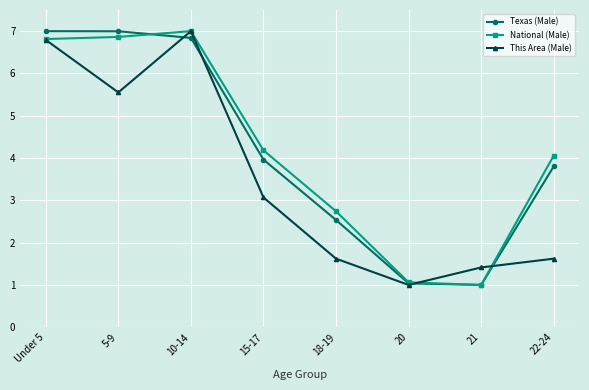

Reading right to left, transcribe all the data shown in this chart.

Texas (Male): 3.8	1.0	1.0	2.5	4.0	6.8	7.0	7.0
National (Male): 4.1	1.0	1.1	2.7	4.2	7.0	6.9	6.8
This Area (Male): 1.6	1.4	1.0	1.6	3.1	7.0	5.6	6.8